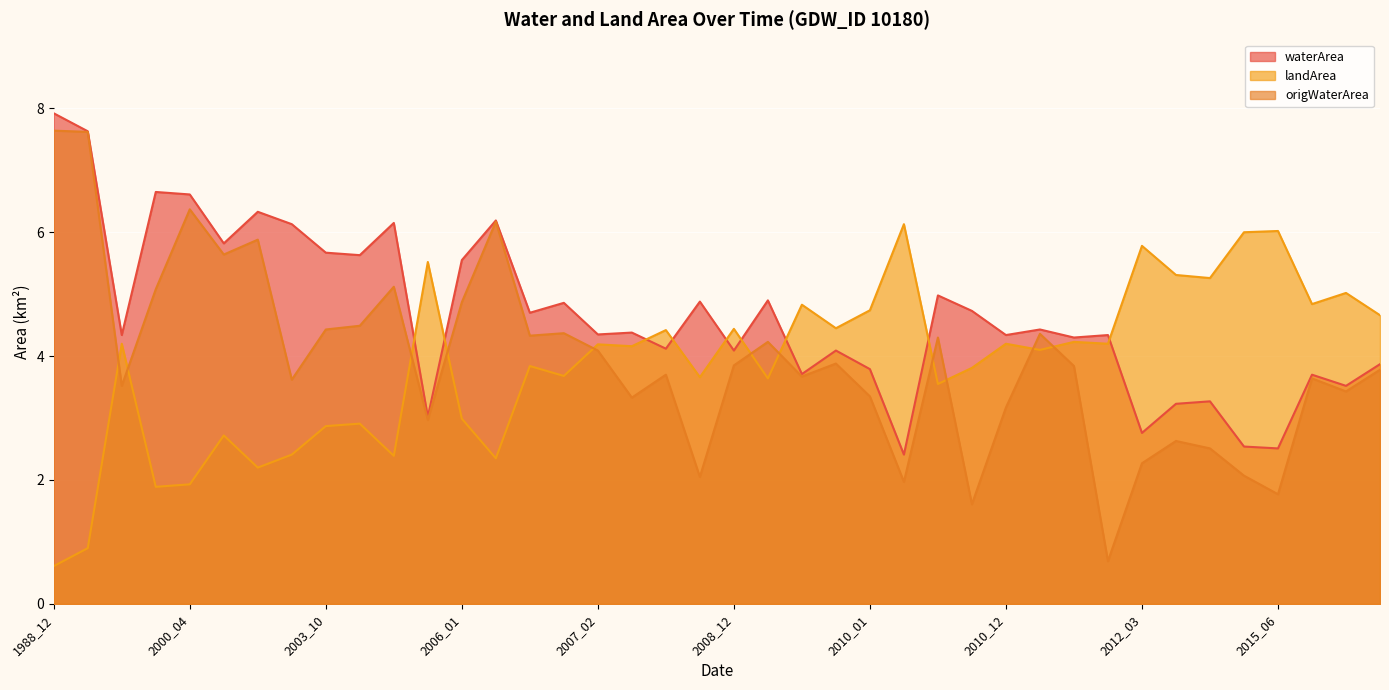

What is the value of the landArea point at the 25th from the left?

4.7